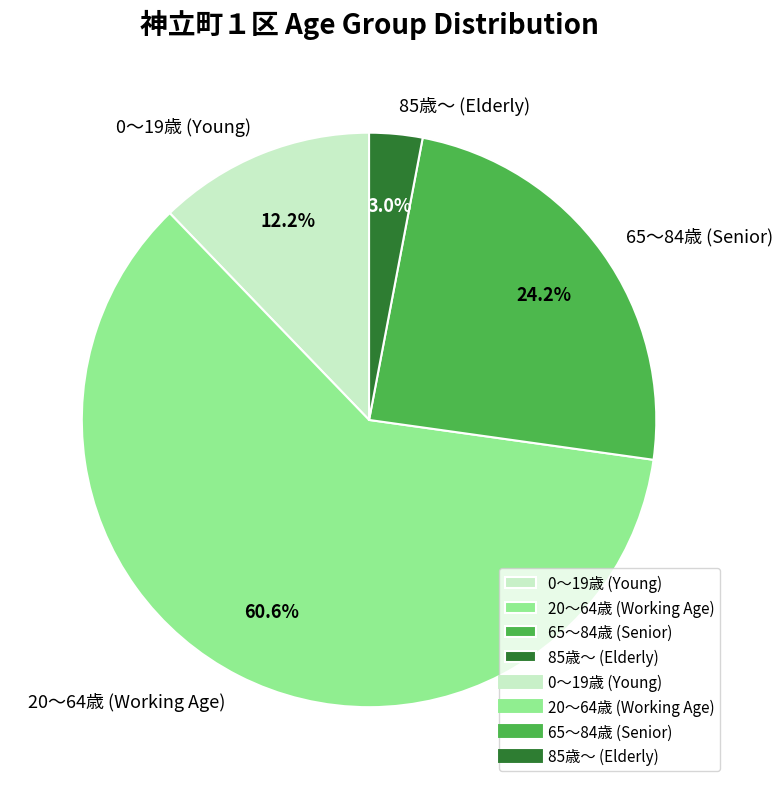

How many slices are in this pie chart?

4